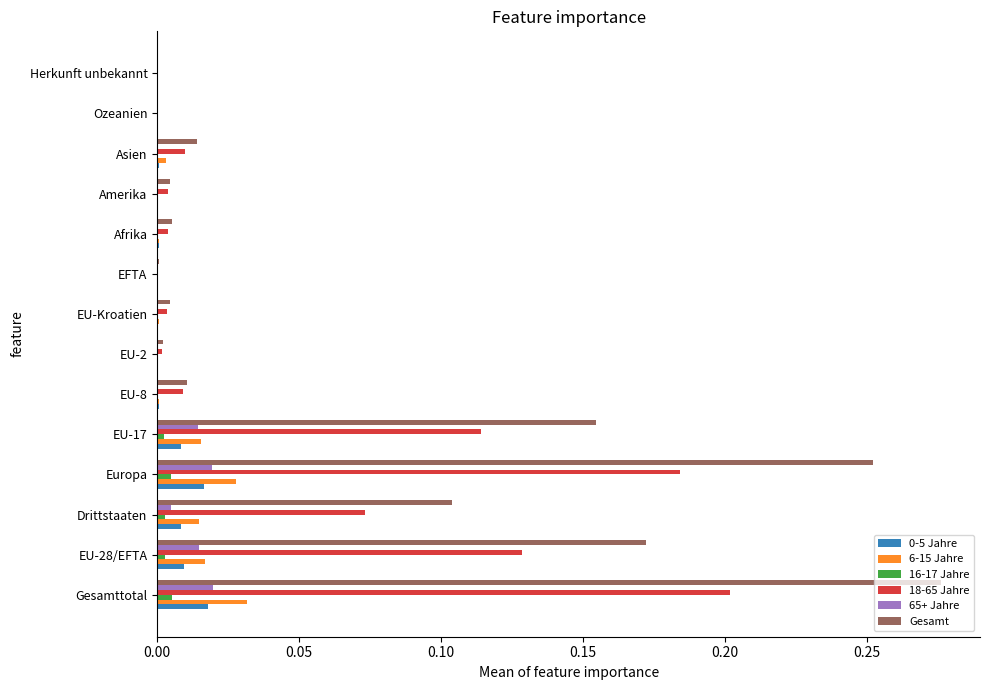

The value of Gesamt at Ozeanien is 0.0. True or false?

True